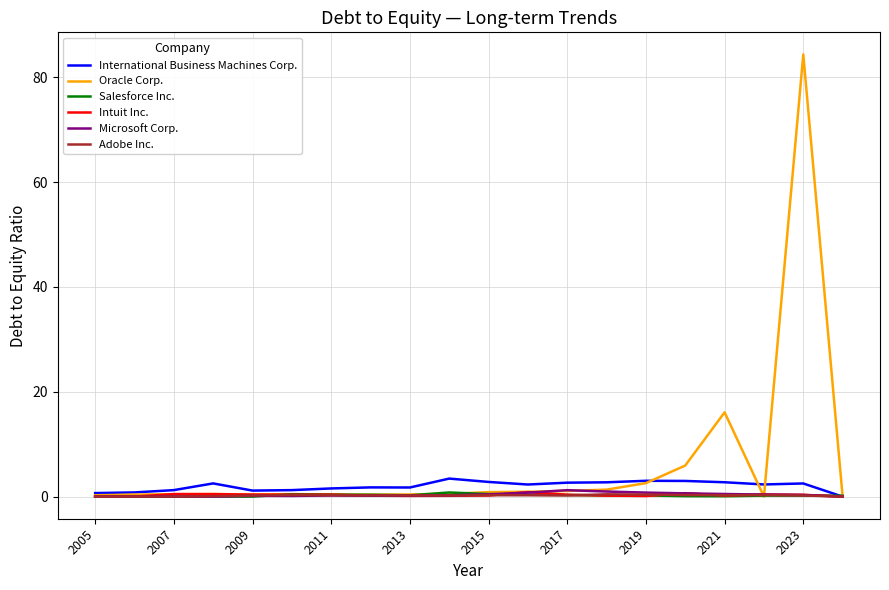

What is the maximum value for Oracle Corp.?

84.3